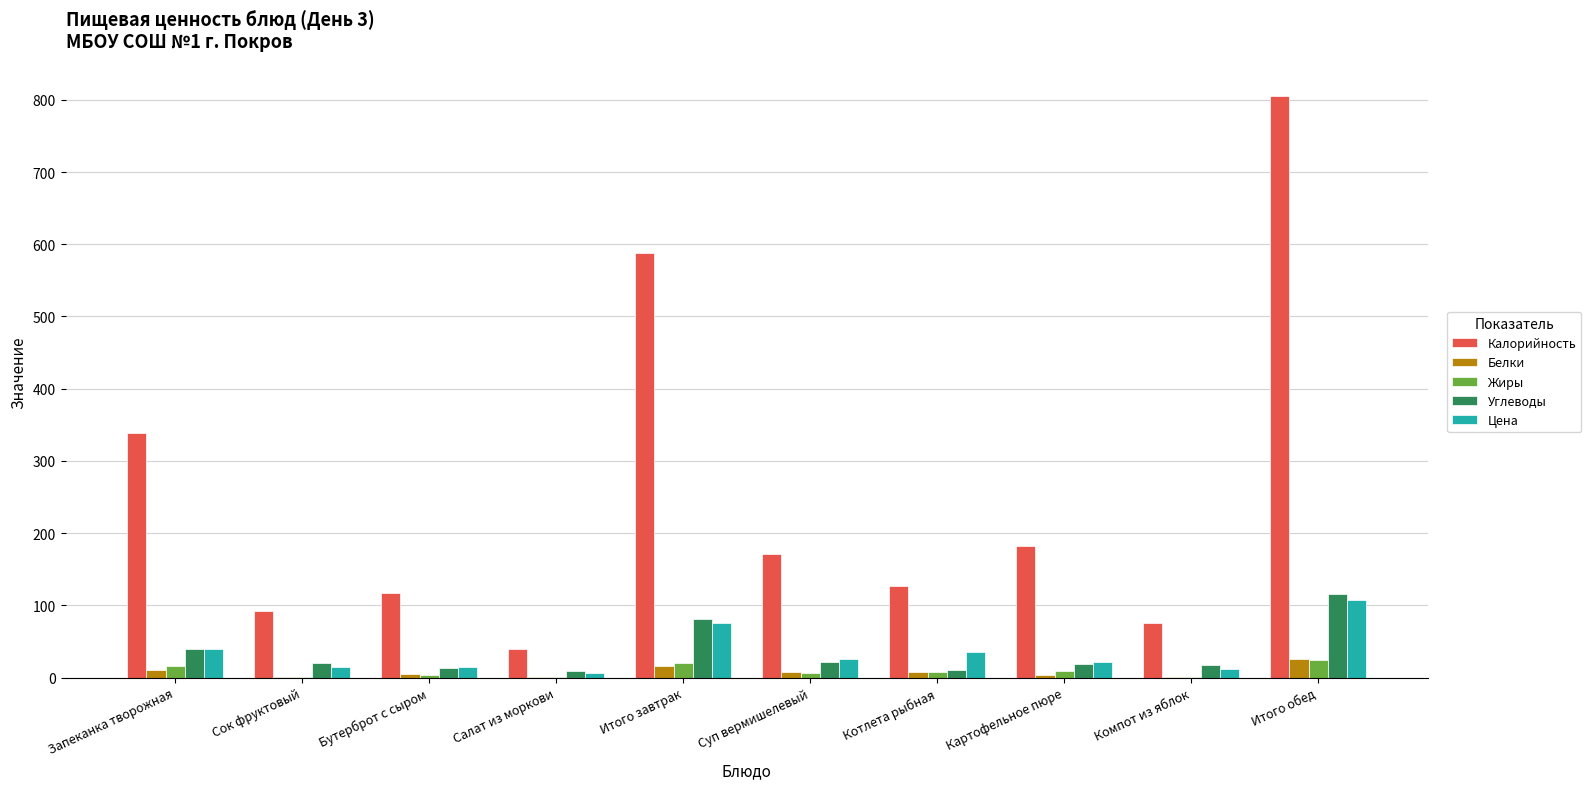

How many categories are shown in the chart?

10